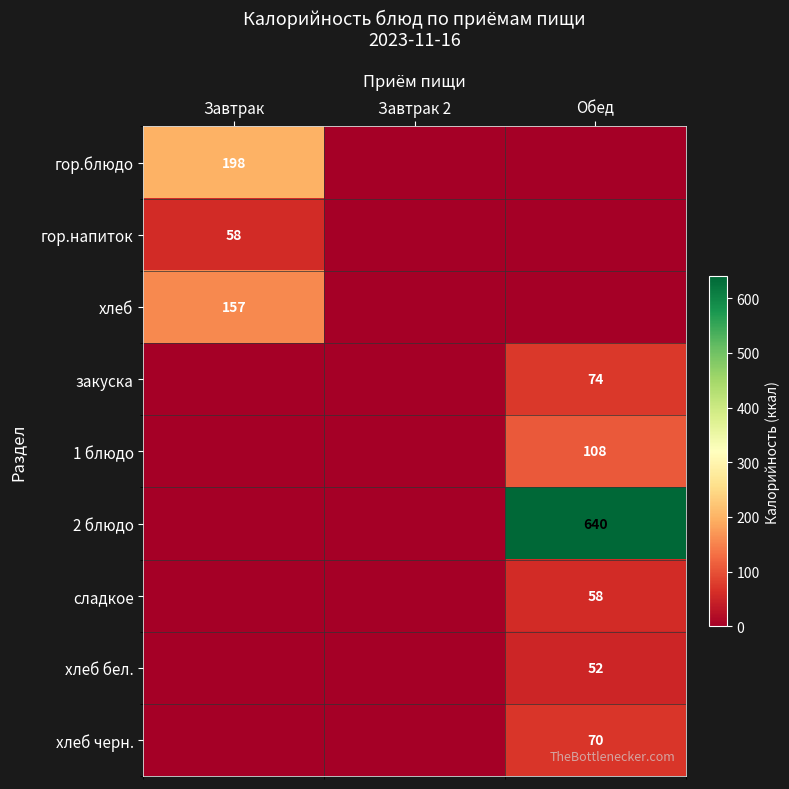

Is it true that сладкое equals 58 at Обед?

True